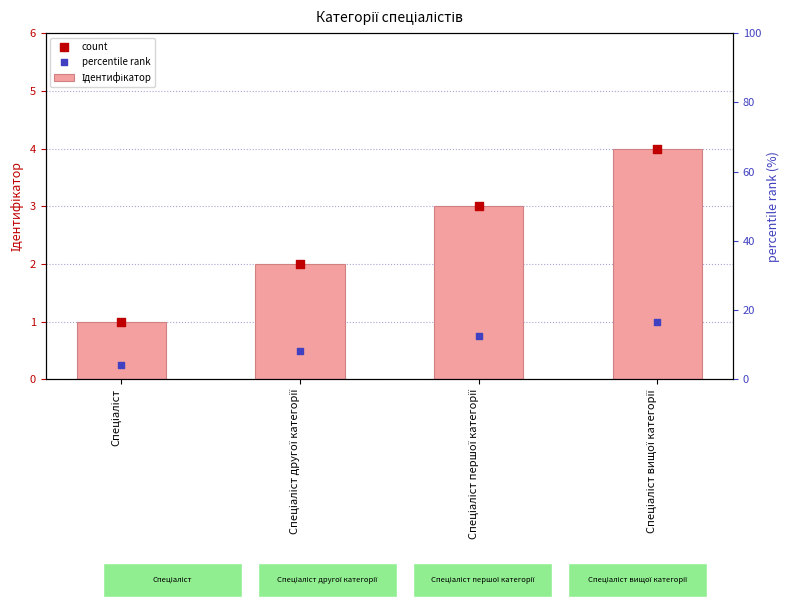

What is the total value across all series at Спеціаліст?

2.2